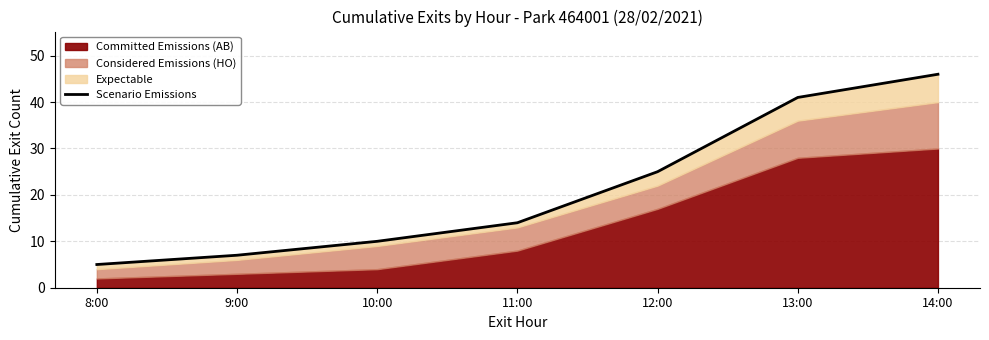

What is the difference between the maximum and minimum values?

41